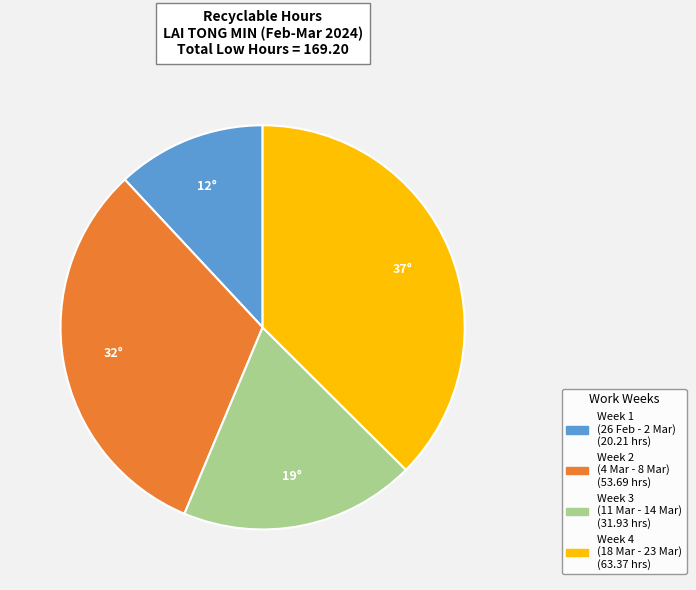

Does any single category account for the majority?

No